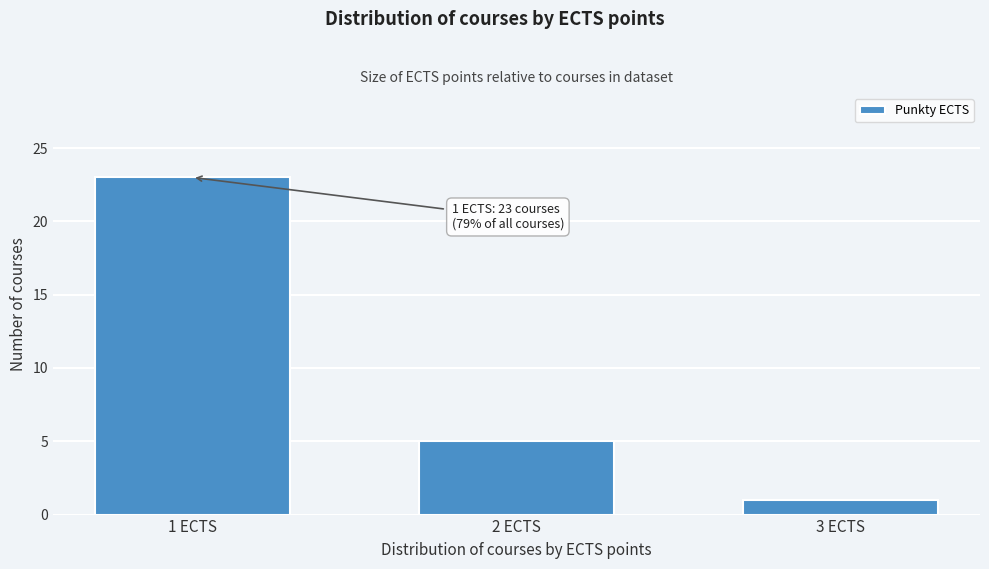

Reading right to left, transcribe all the data shown in this chart.

1	5	23